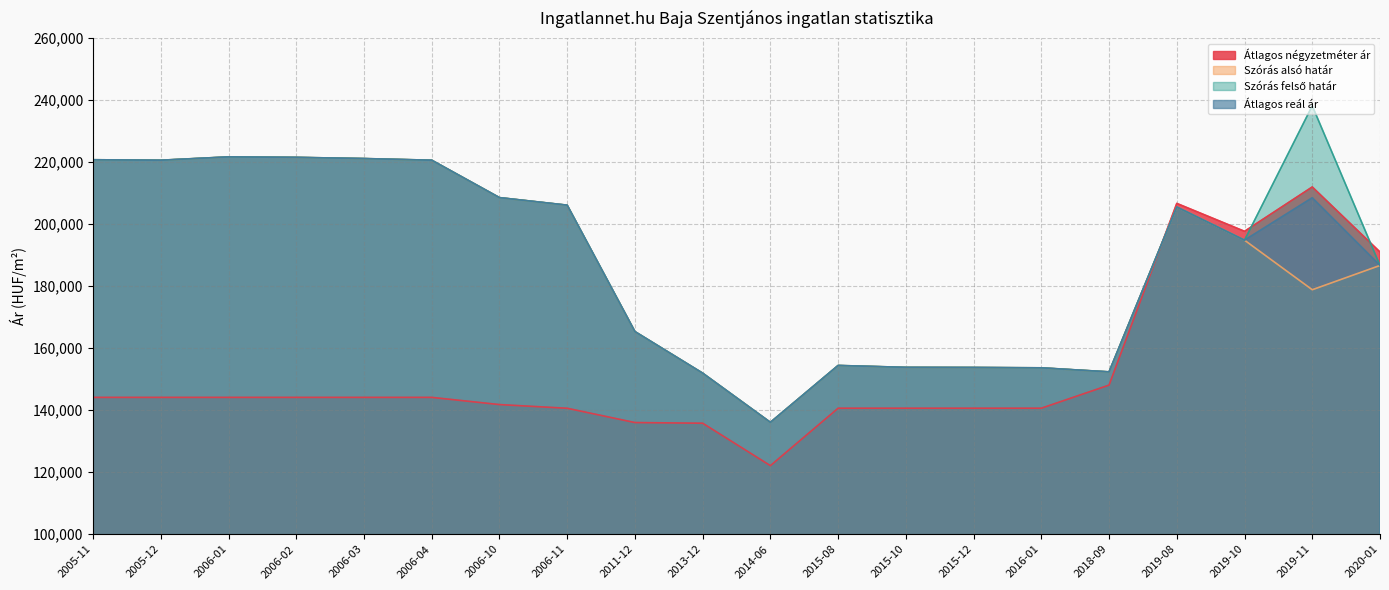

At which category does Szórás felső határ reach its first local valley?

2005-12